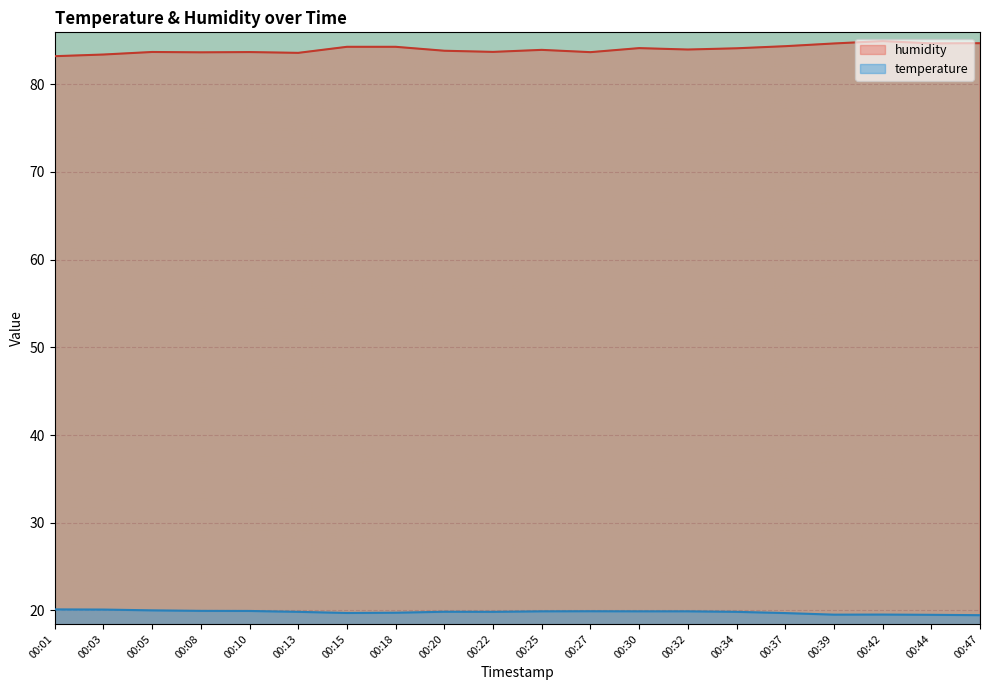

What is the value of the humidity point at the 14th from the left?

84.0